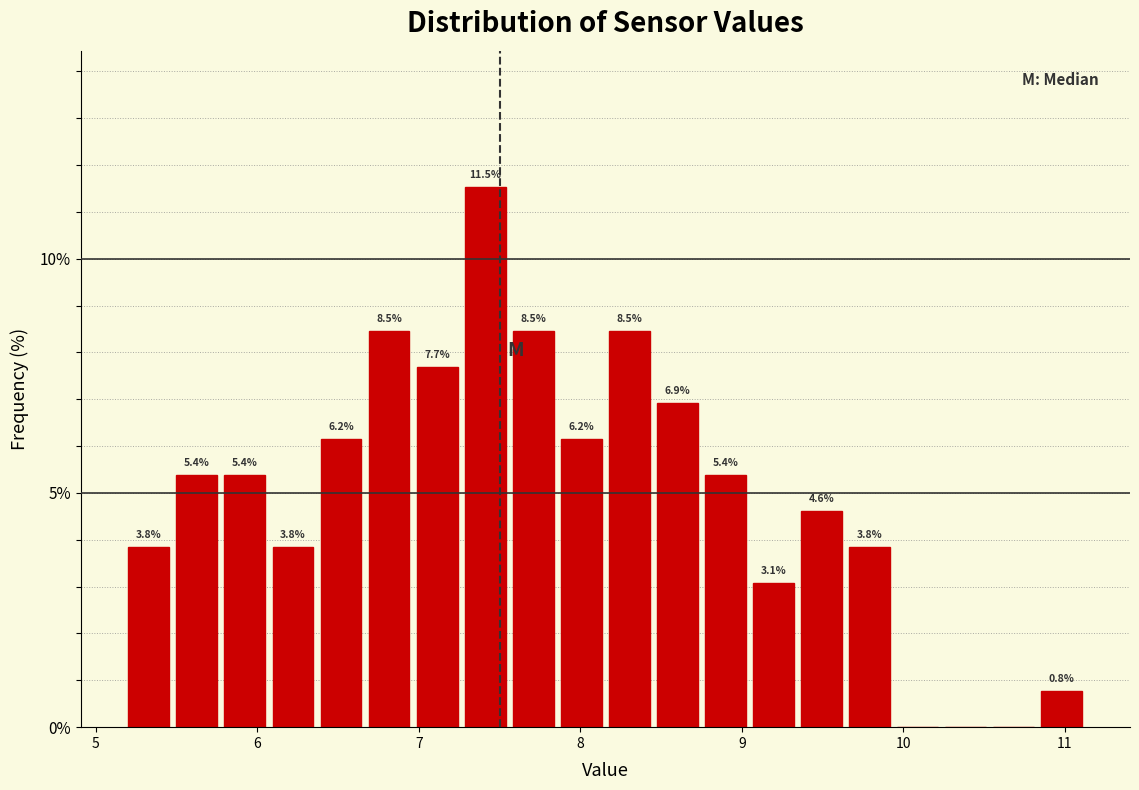

Read against the x-axis, roughly where is the centre of the tallest bar?

7.4